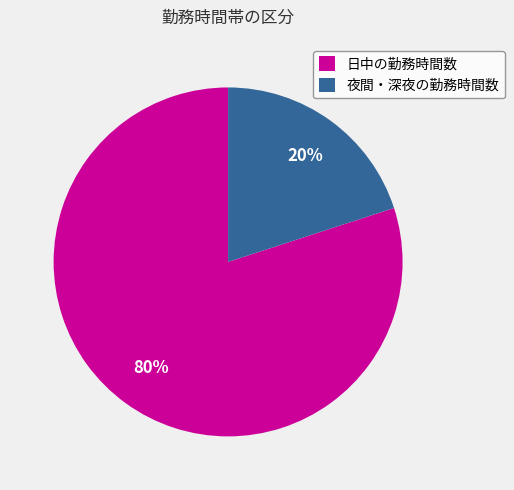

How many segments does this pie chart have?

2